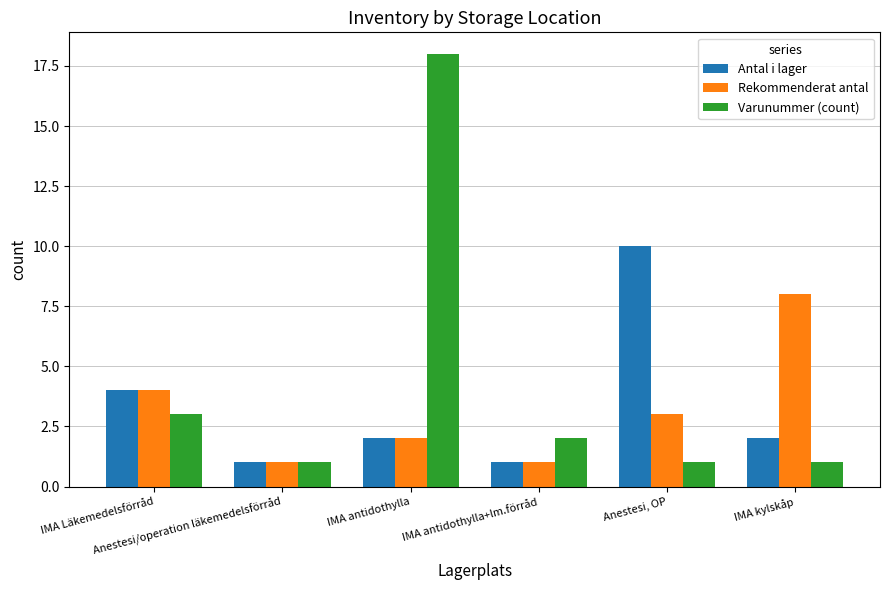

Is the value of Antal i lager at Anestesi/operation läkemedelsförråd greater than the value of Varunummer (count) at IMA antidothylla+lm.förråd?

No